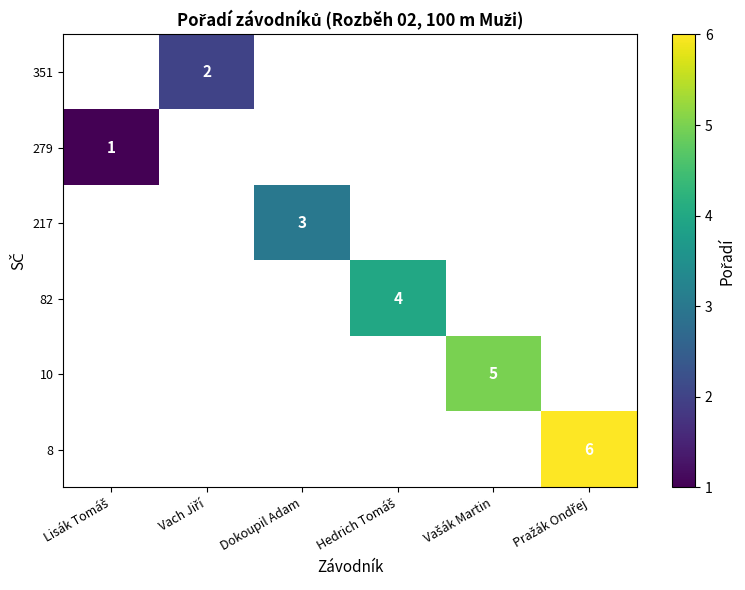

How many distinct data groups are displayed?

6